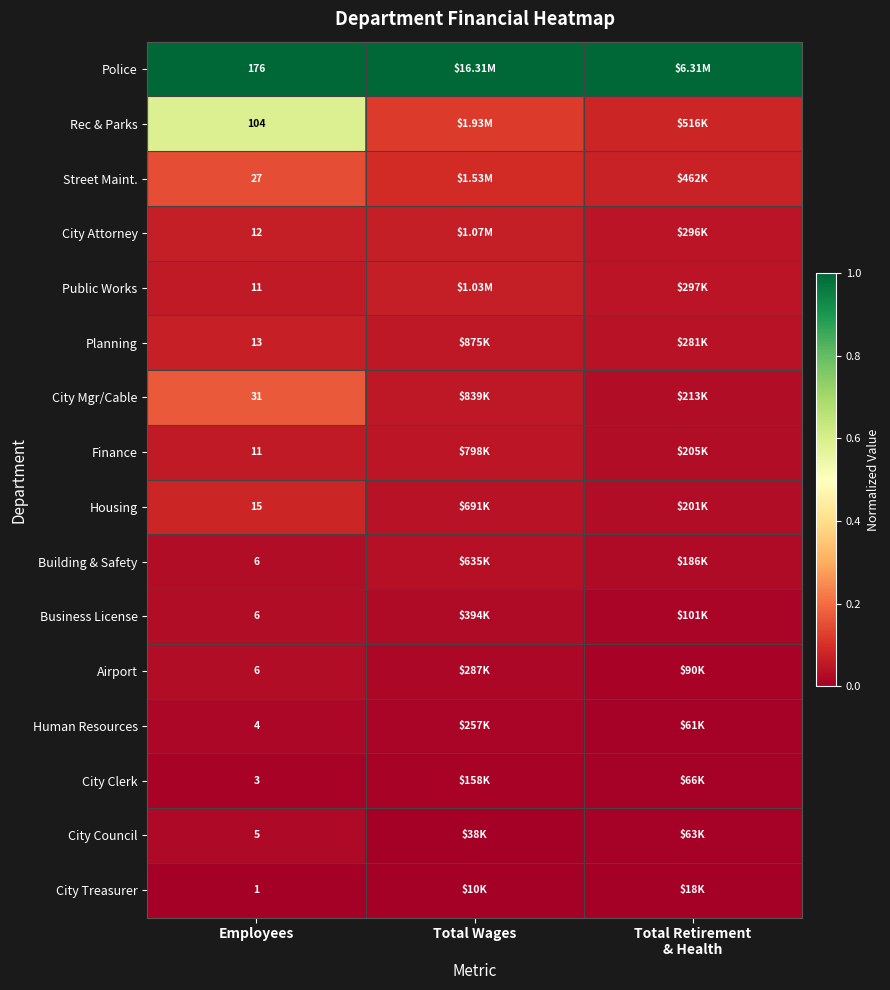

Which category has the highest value in the Street Maint. series?

Employees